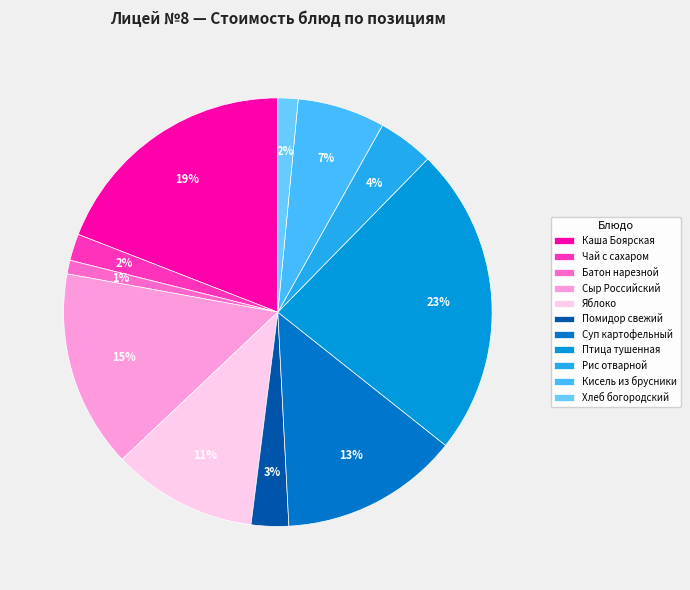

How many slices are in this pie chart?

11